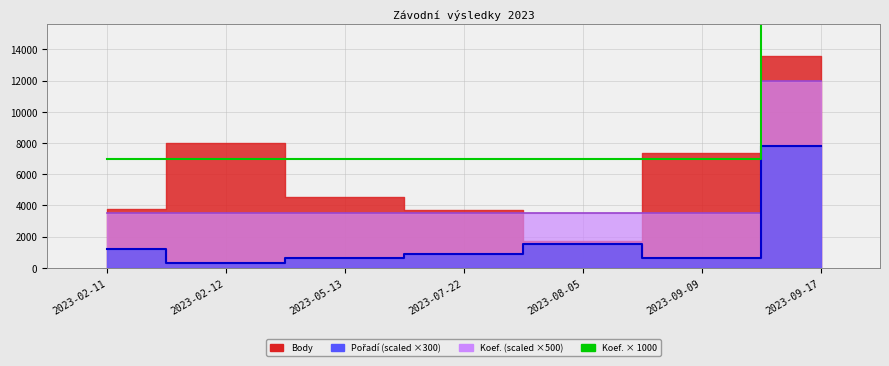

What is the sum of all values?

66000